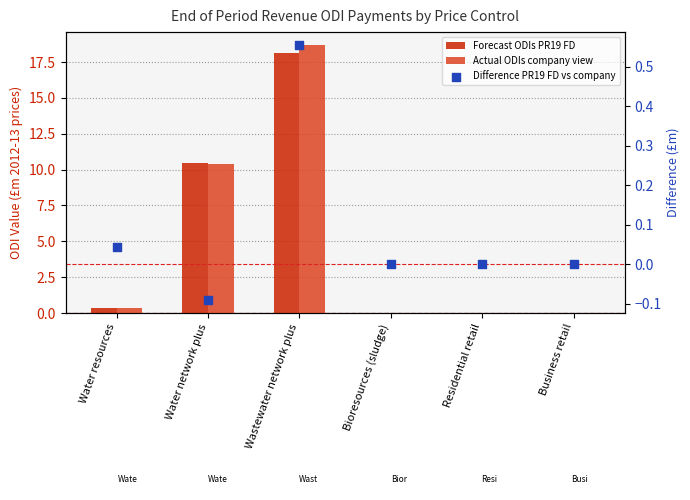

Which series has the largest Y range (max minus min)?

Actual ODIs company view